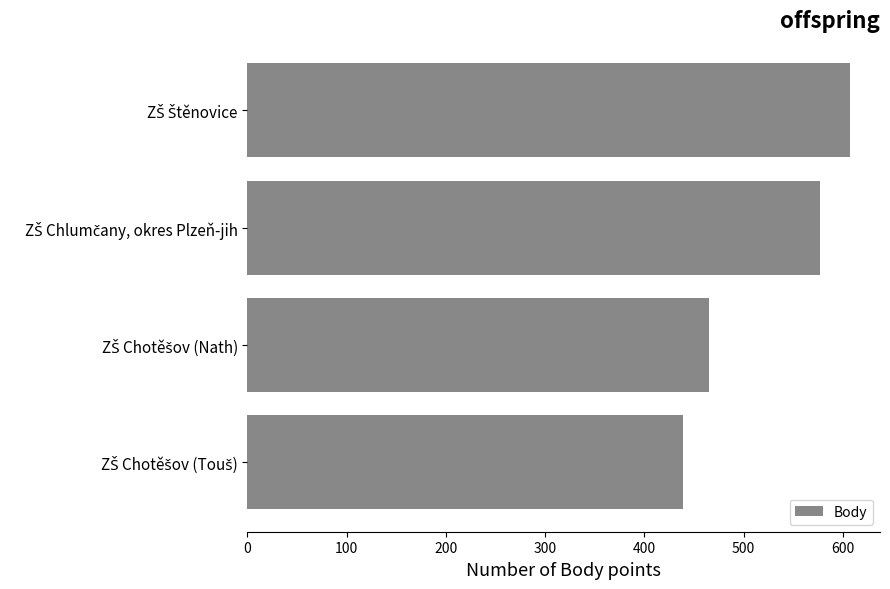

Count the number of data series in this chart.

1